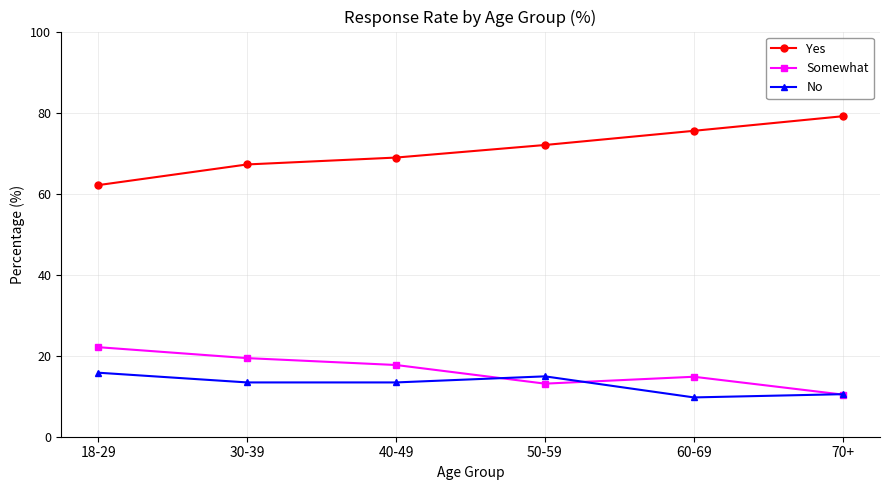

Reading left to right, what are all the values shown in this chart?

Yes: 62.1	67.2	68.9	72.0	75.5	79.1
Somewhat: 22.1	19.4	17.7	13.1	14.8	10.4
No: 15.8	13.4	13.4	14.9	9.7	10.5